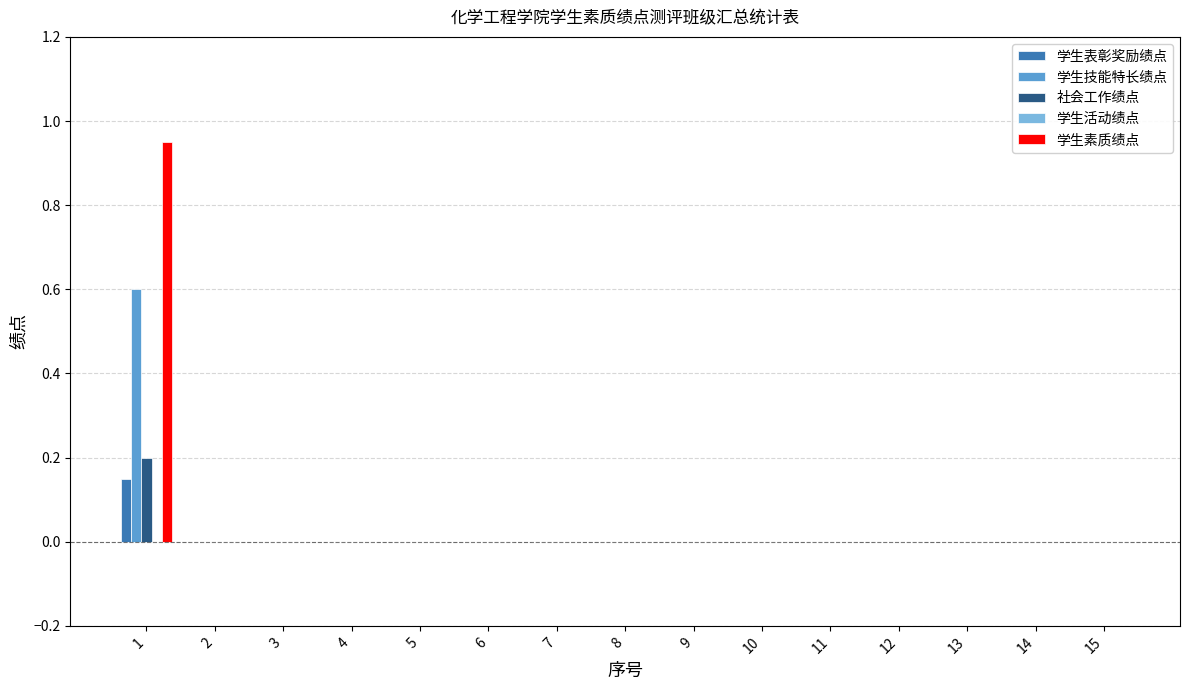

Is it true that 学生表彰奖励绩点 equals 0.1 at 8?

False